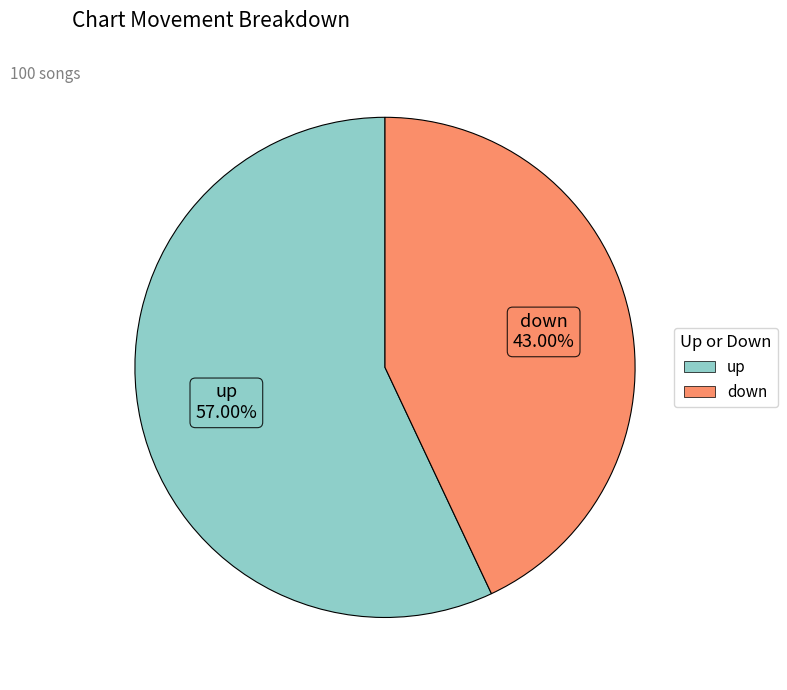

Between up and down, which is larger?

up